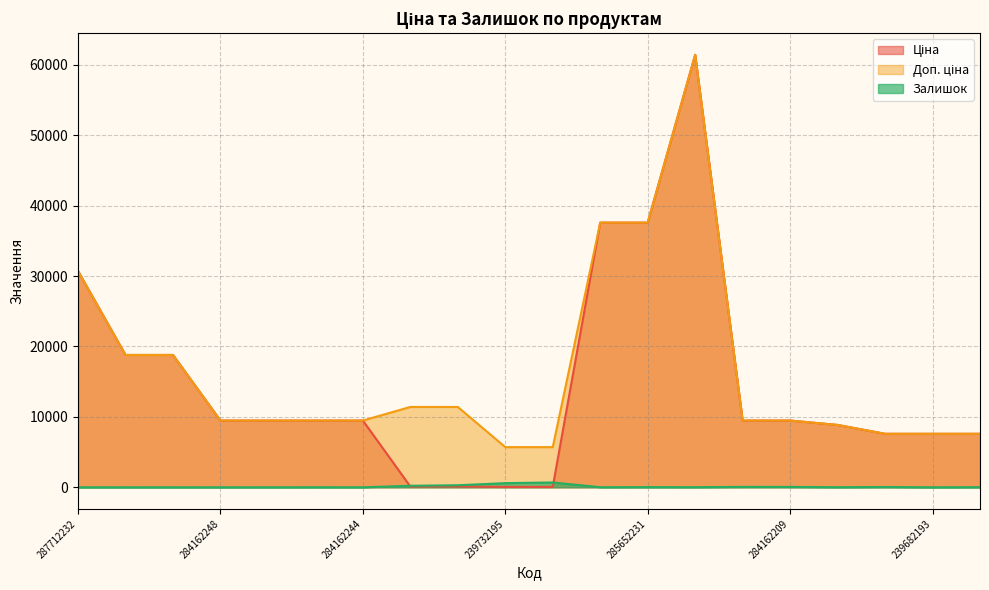

Rank the series by their maximum value, from highest to lowest.

Ціна, Доп. ціна, Залишок